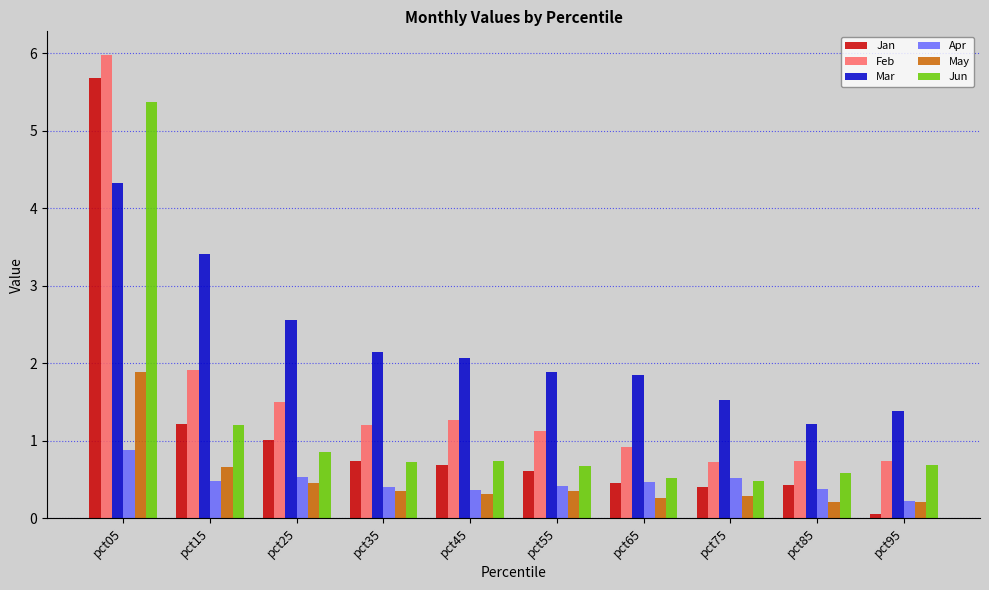

Where is Feb nearest to the value 3?

pct15